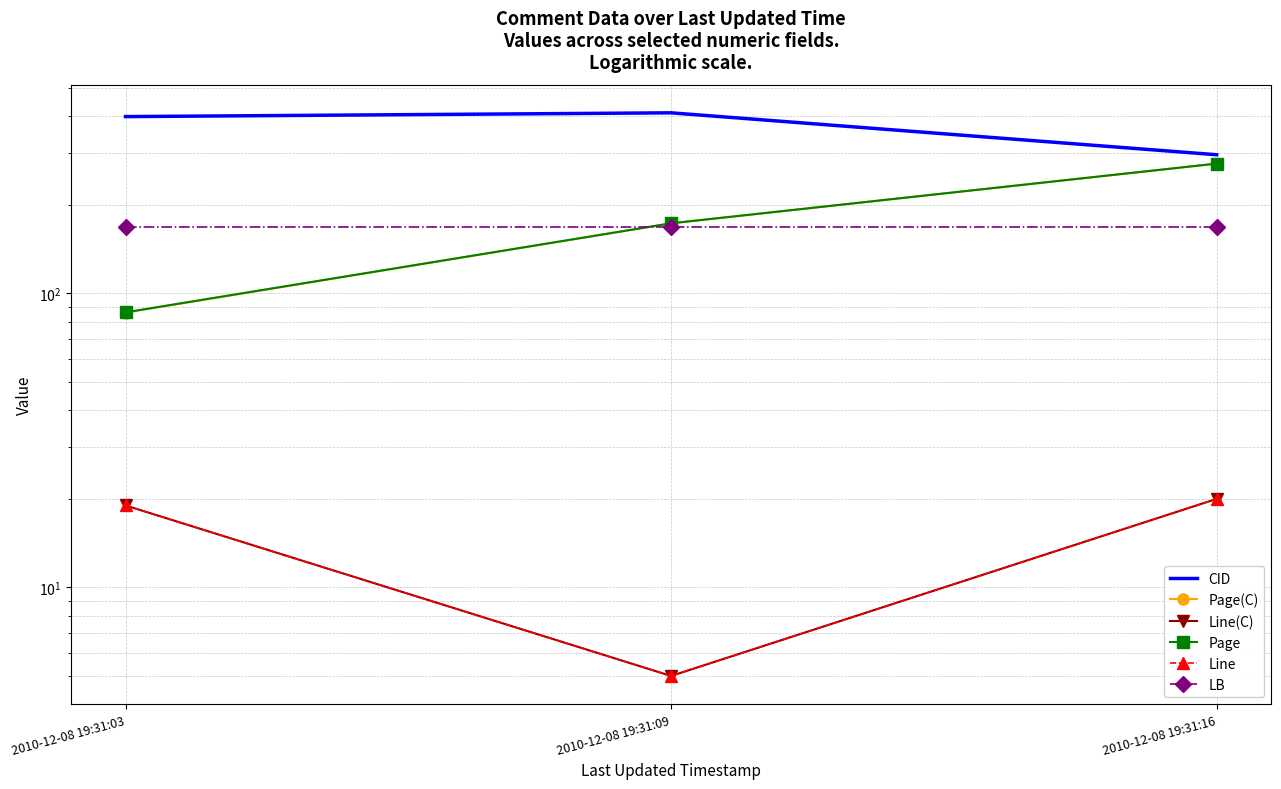

Rank the categories by LB value from lowest to highest.

2010-12-08 19:31:03, 2010-12-08 19:31:09, 2010-12-08 19:31:16